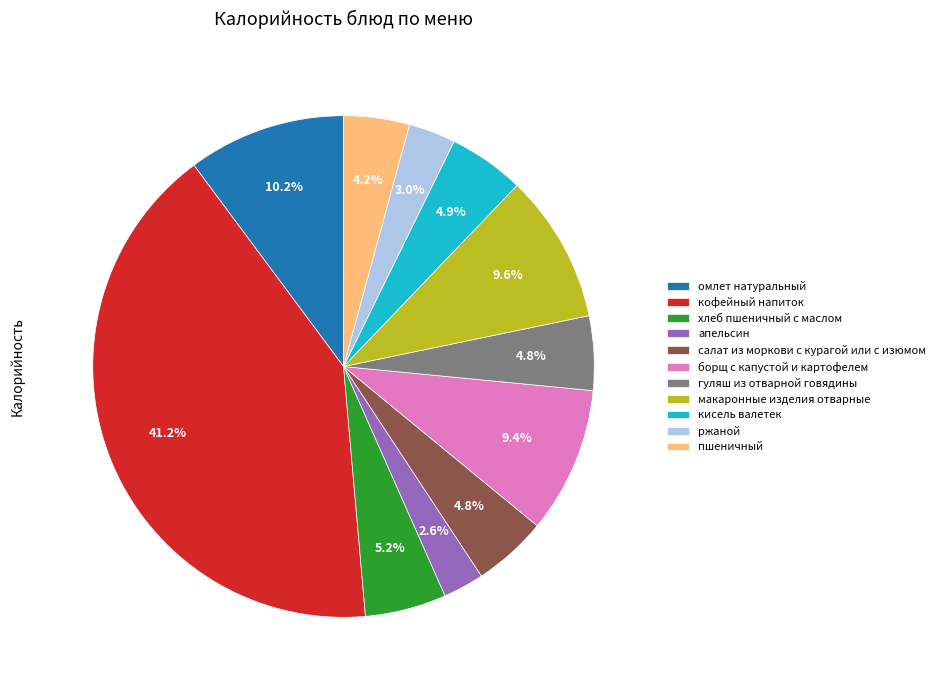

To the nearest percent, what is the combined percentage of омлет натуральный and макаронные изделия отварные?

20%